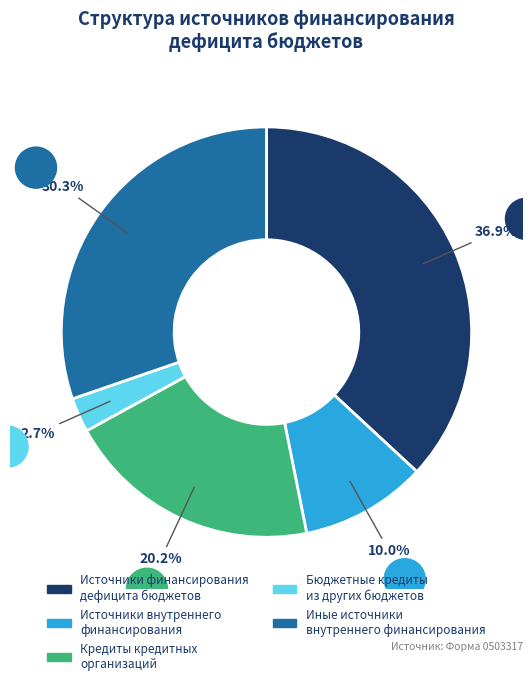

Is there a majority slice in this chart?

No